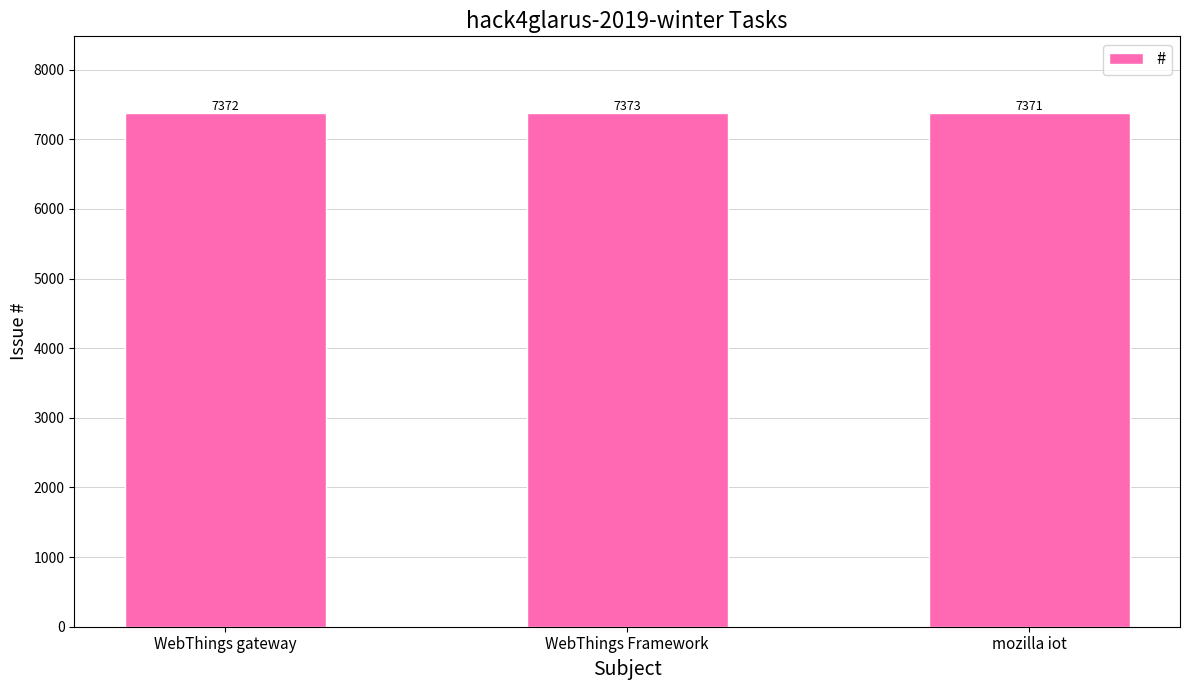

True or false: the data shows 7373 at WebThings Framework.

True